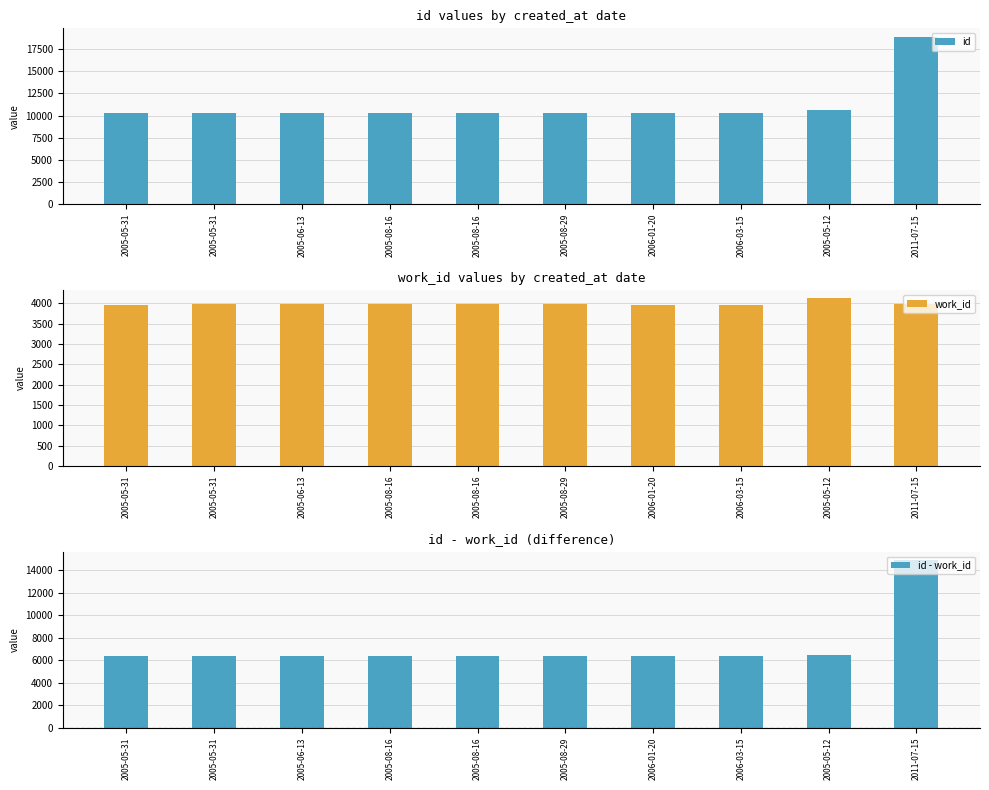

What is the difference between the id - work_id values at 2005-05-12 and 2005-08-16?

119